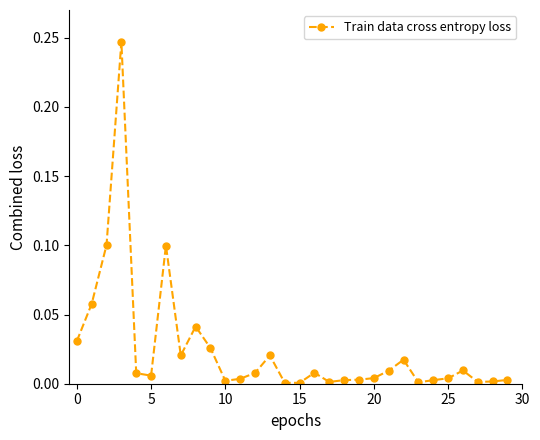

What is the sum of all values?

0.7